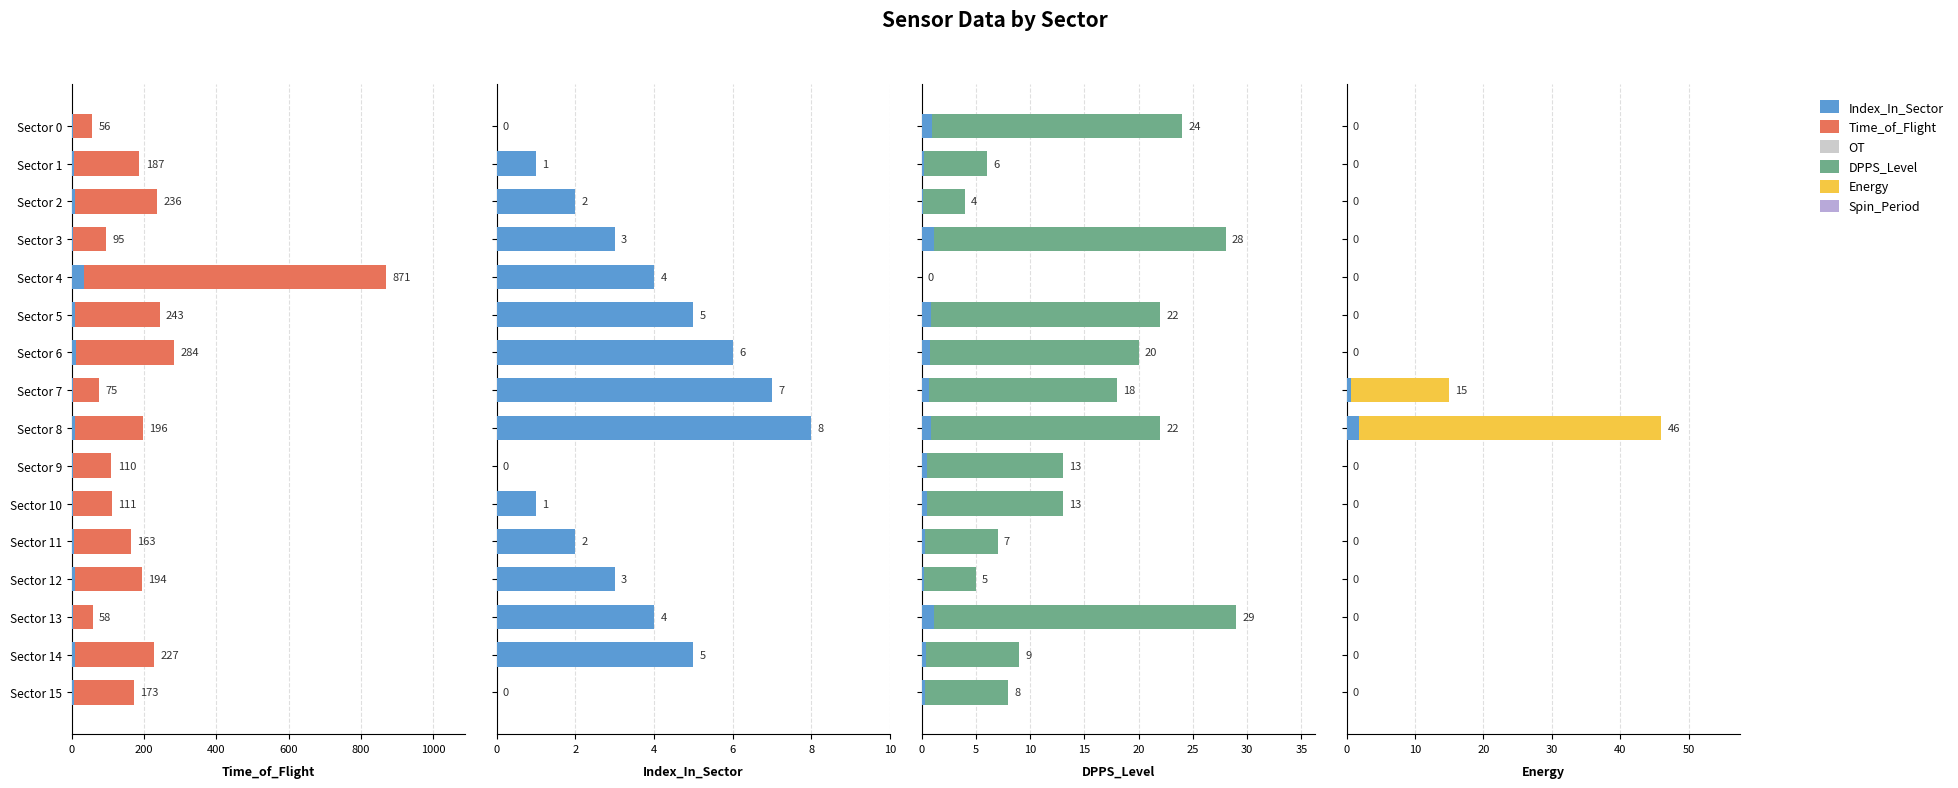

Does the chart contain any negative values?

No